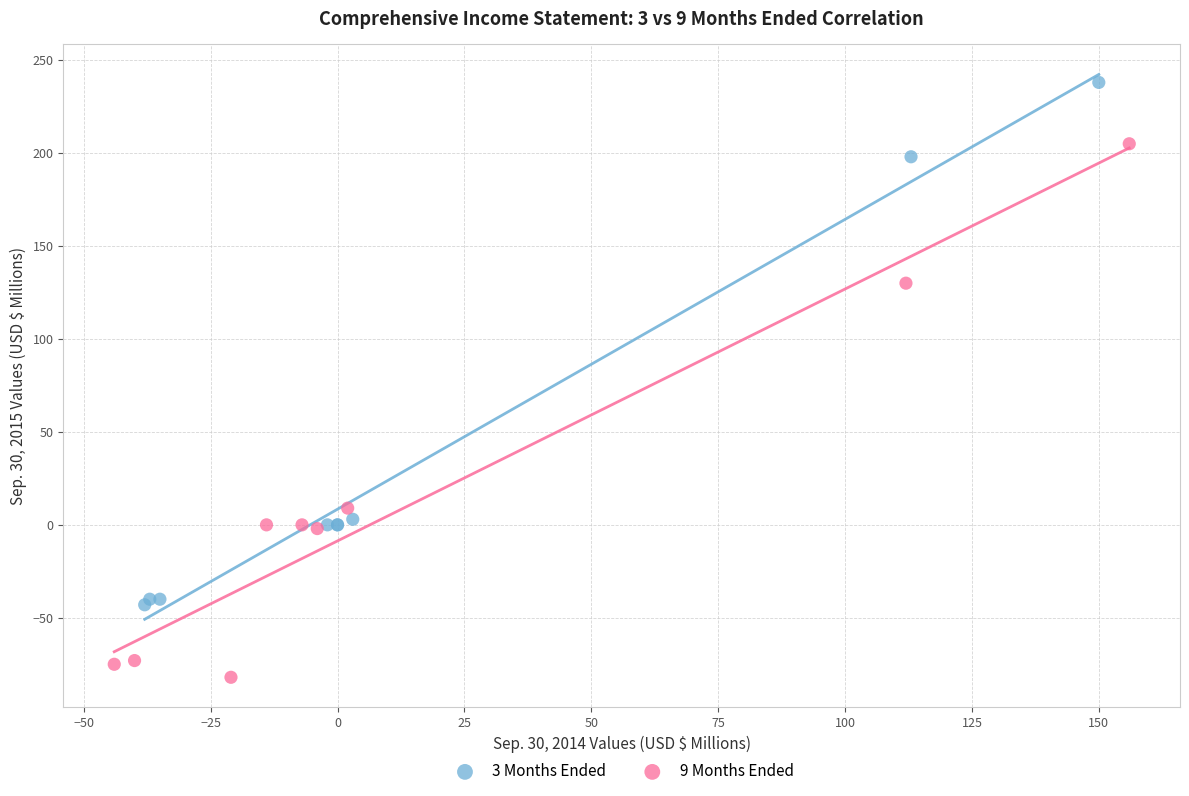

Which series contains the lowest Y value?

9 Months Ended